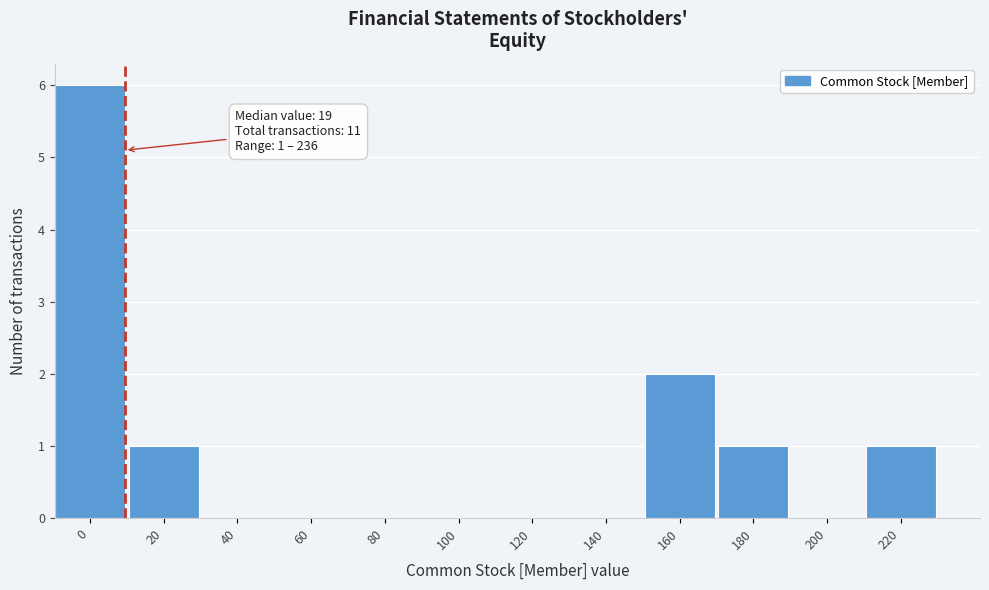

Reading left to right, list all the values displayed in this chart.

0=6	20=1	40=0	60=0	80=0	100=0	120=0	140=0	160=2	180=1	200=0	220=1